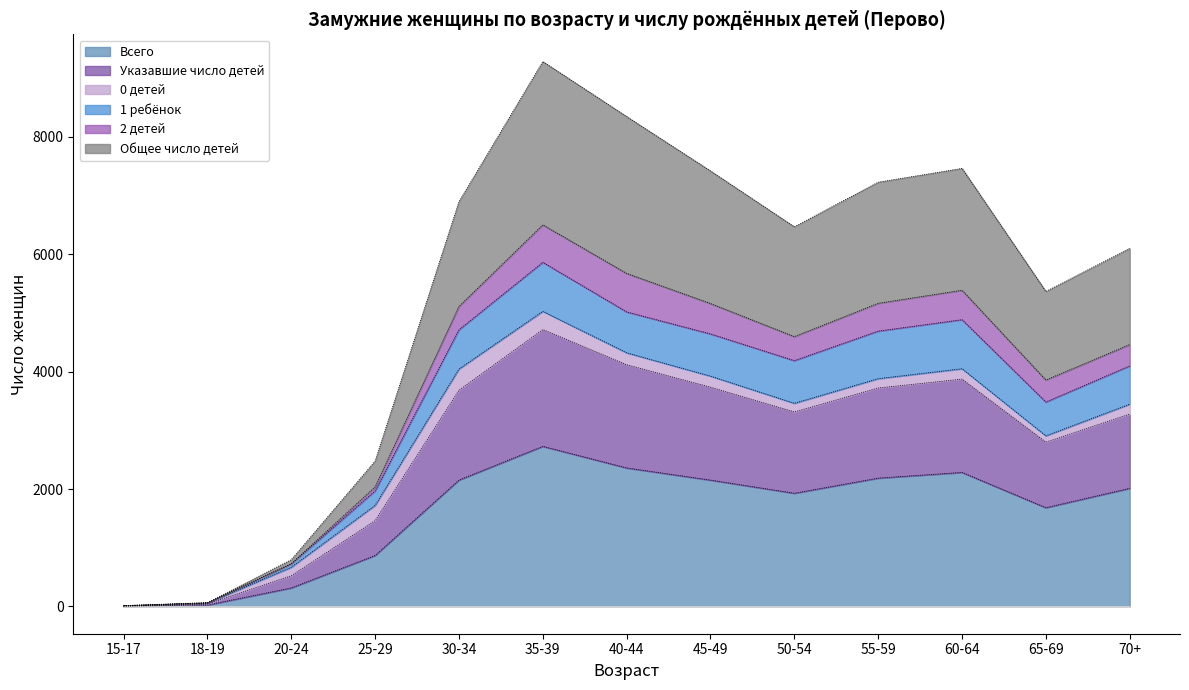

True or false: Общее число детей has a value of 523 at 20-24.

True